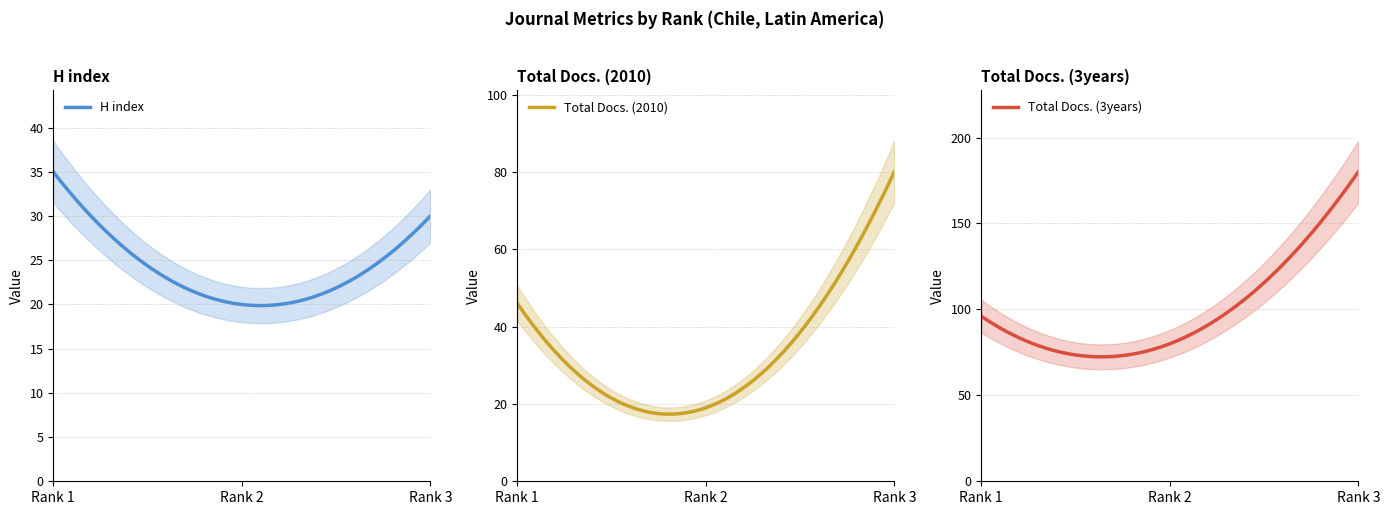

What are all the series names shown in the legend?

H index, Total Docs. (2010), Total Docs. (3years)